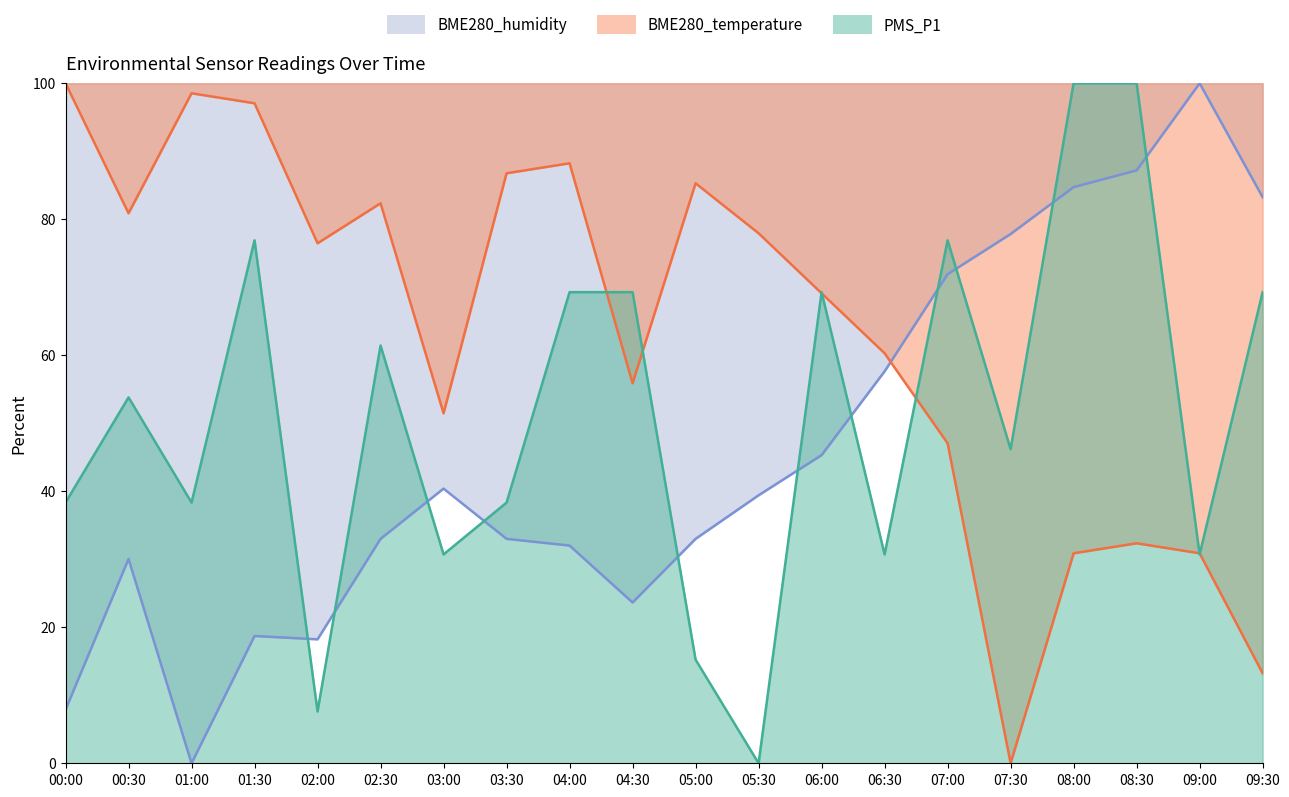

What is the difference between the highest and lowest values at 03:30?

53.8